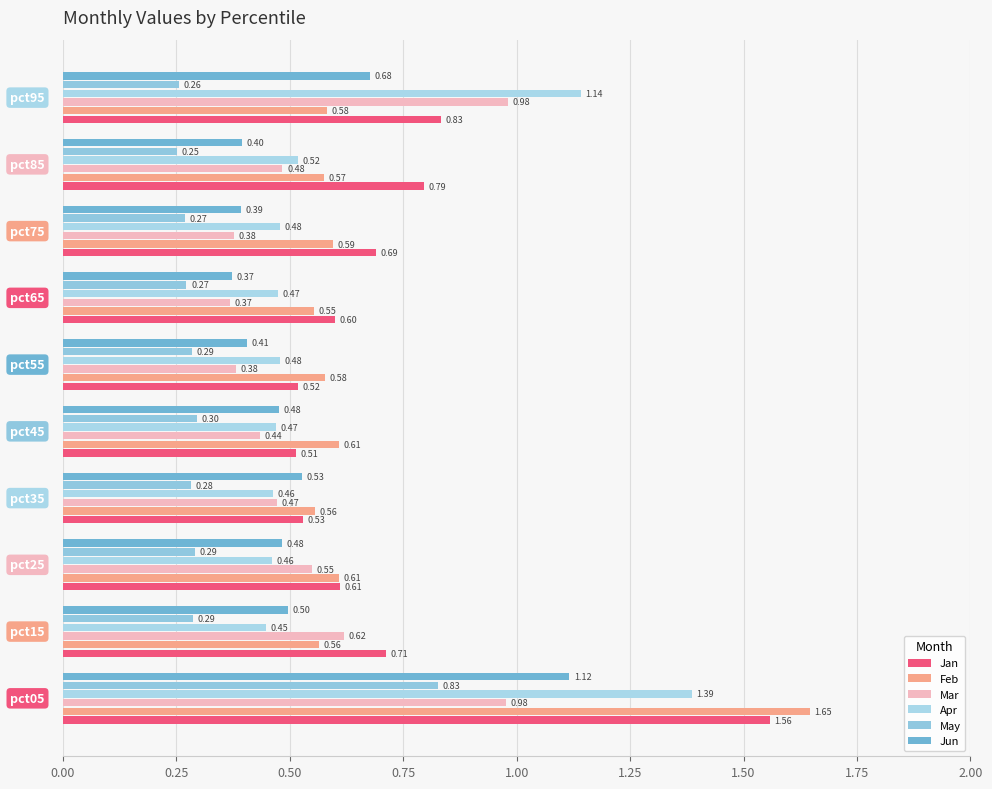

What is the minimum value shown in the chart?

0.3